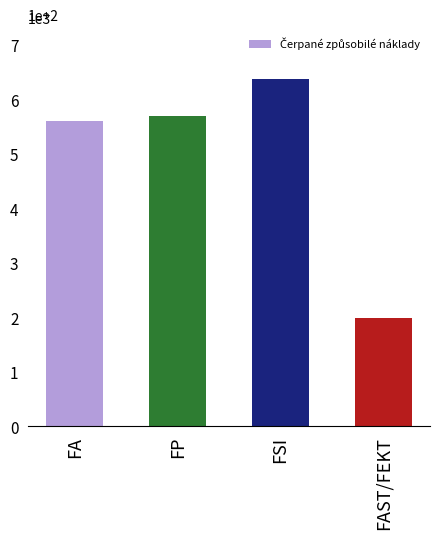

How many values are below 5692?

2